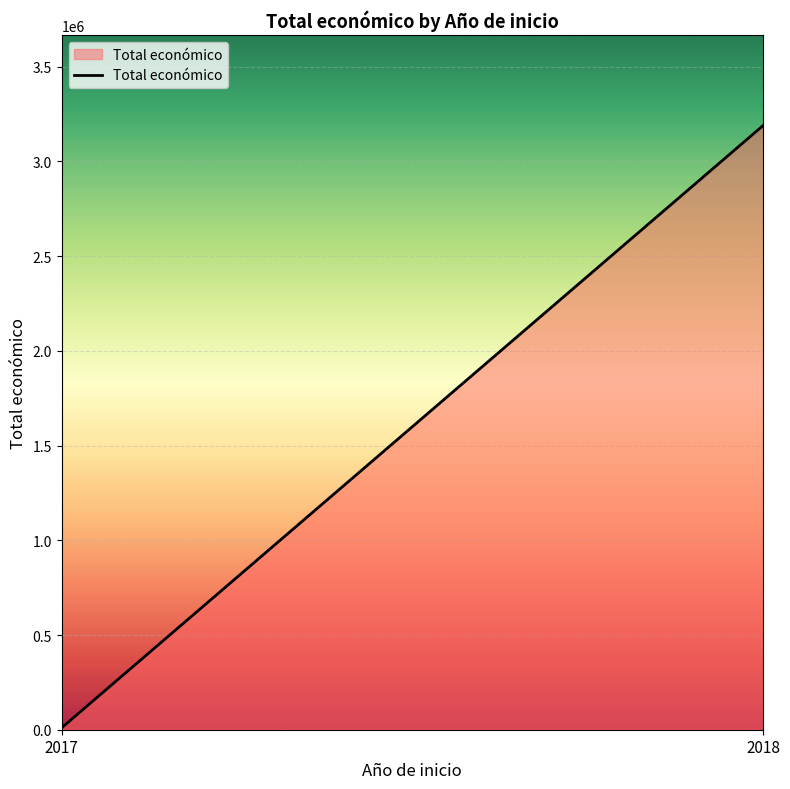

Which has a higher value, 2018 or 2017?

2018